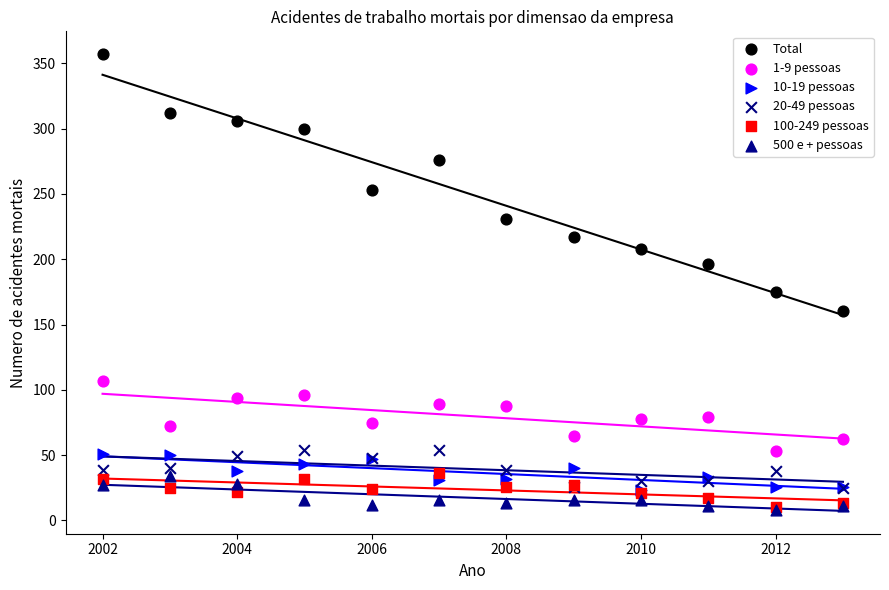

In the Total series, what Y value is closest to 258?

253